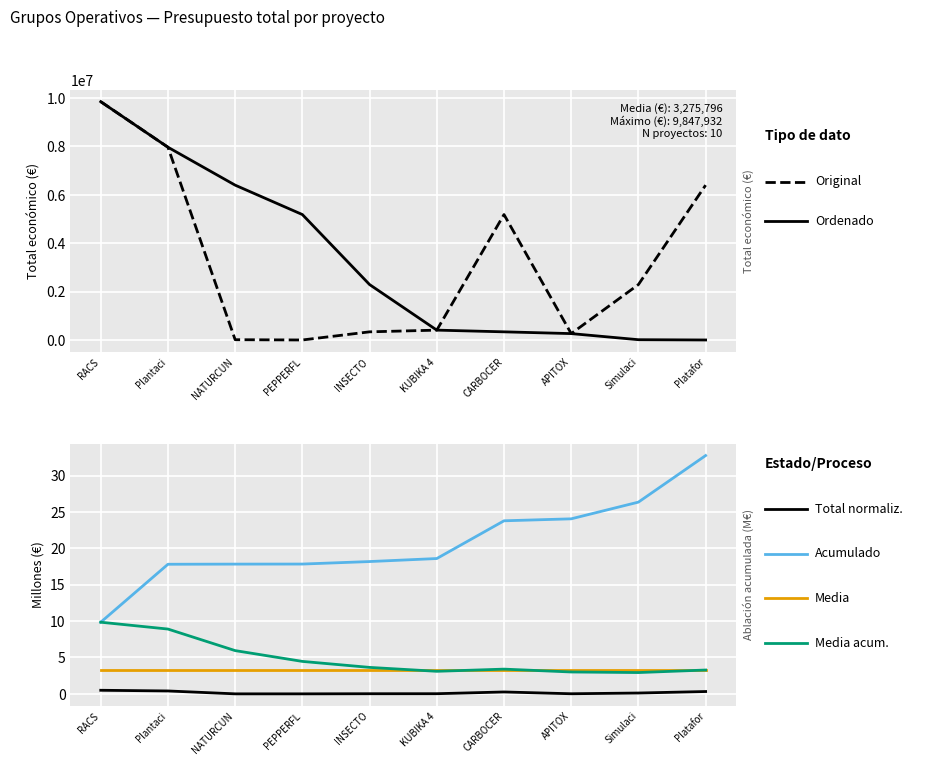

What are all the series names shown in the legend?

Presupuesto original, Presupuesto ordenado, Acumulado, Media, Media acumulada, Total normalizado